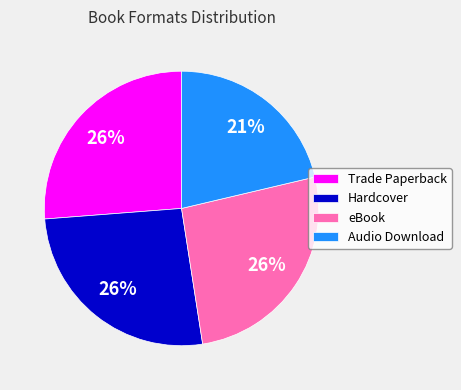

True or false: Audio Download accounts for 31% of the total.

False